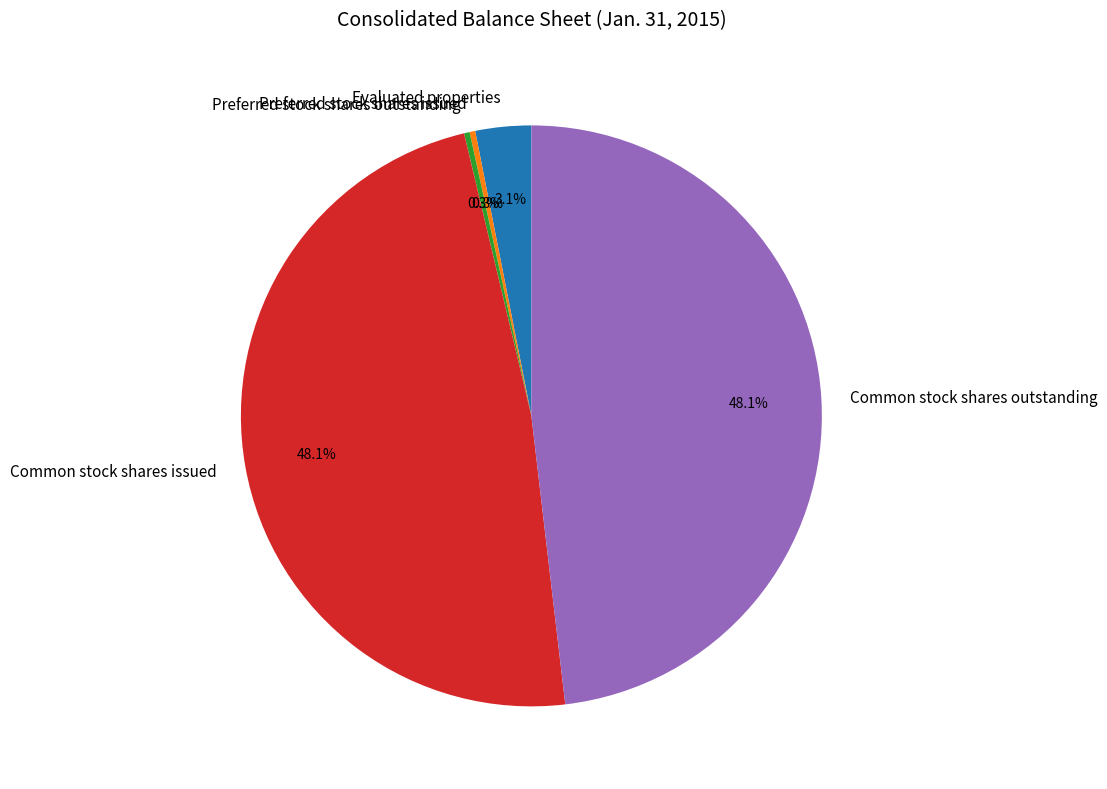

What percentage is NOT represented by Preferred stock shares issued?

99.7%